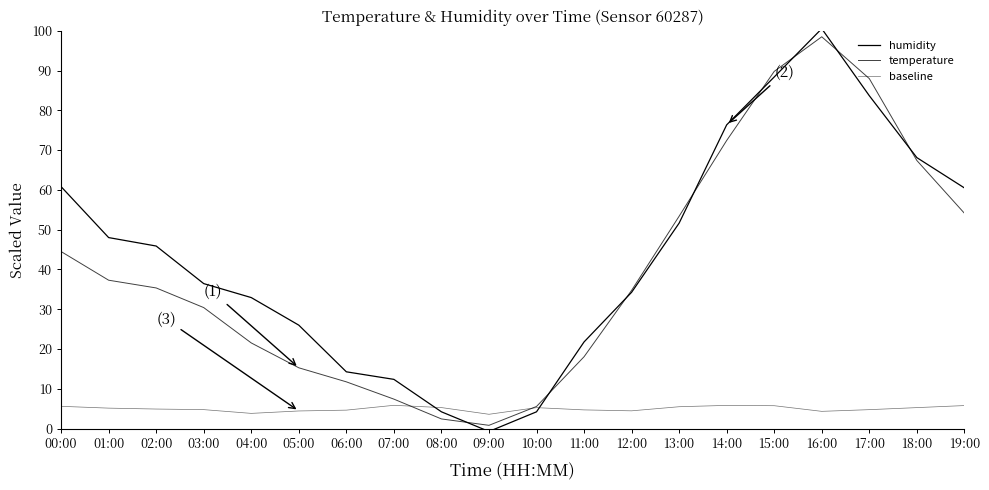

How many values in humidity are above zero?

19